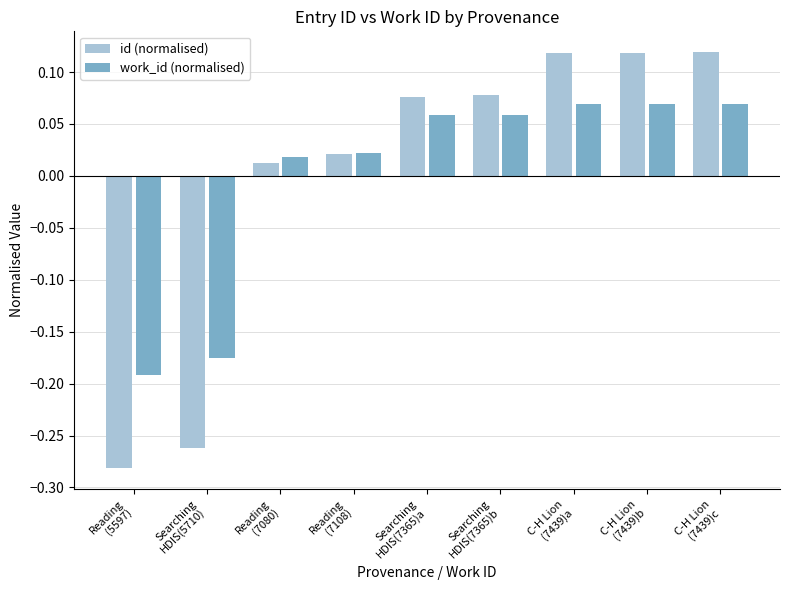

What are all the series names shown in the legend?

id (normalised), work_id (normalised)